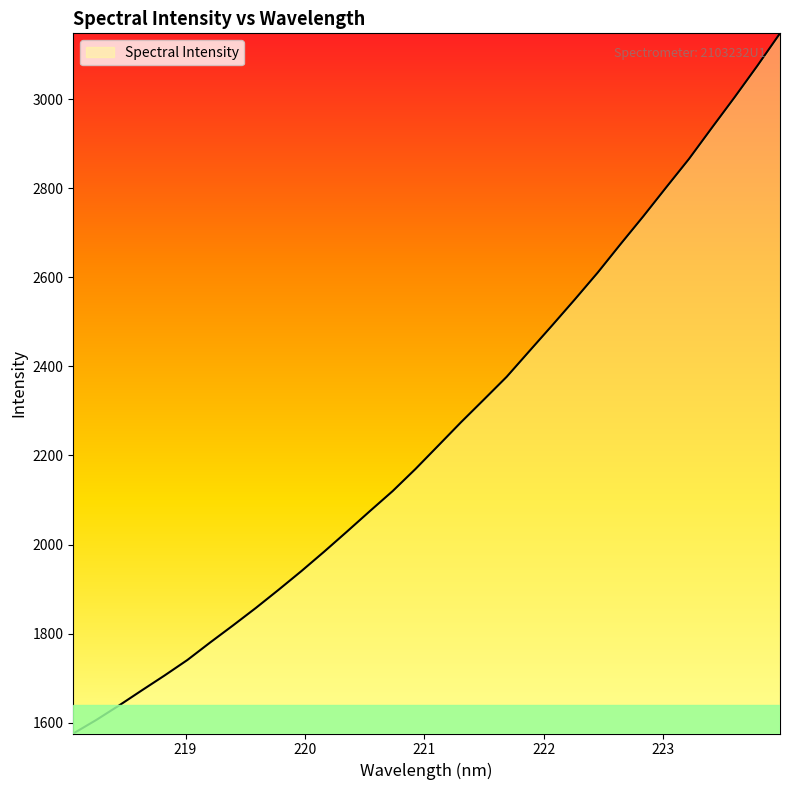

What is the smallest value displayed?

1575.6